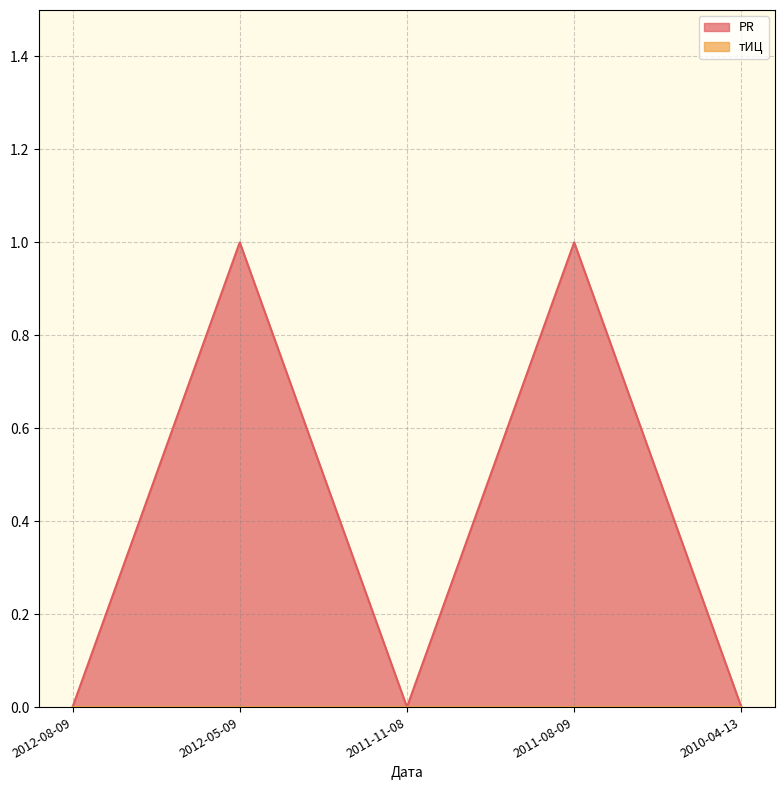

True or false: there are more than 2 points higher than both neighbors.

False